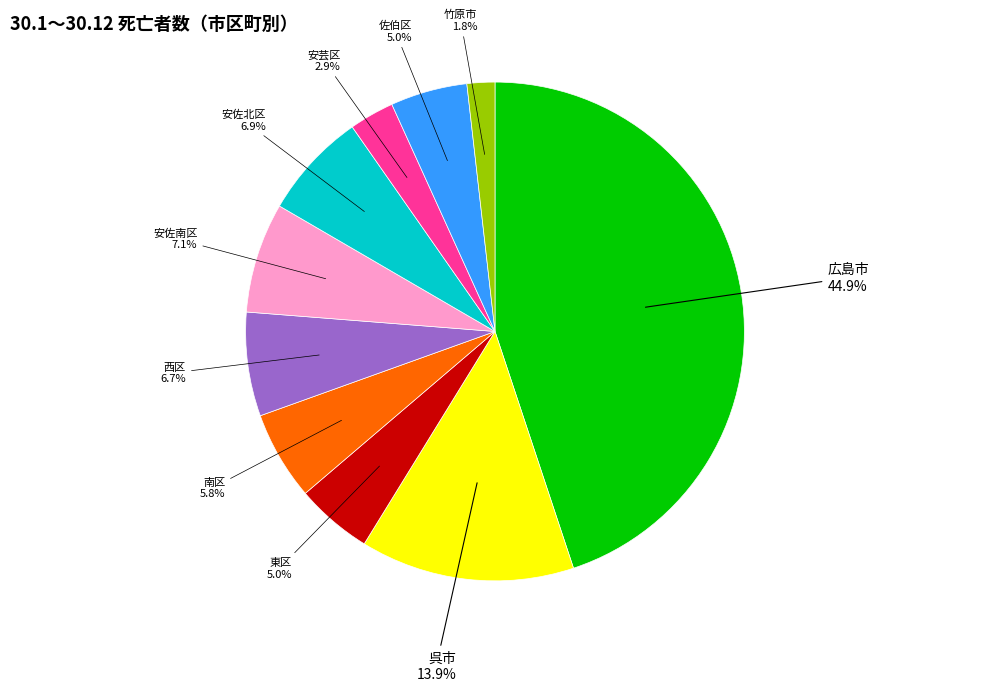

Does any single category account for the majority?

No